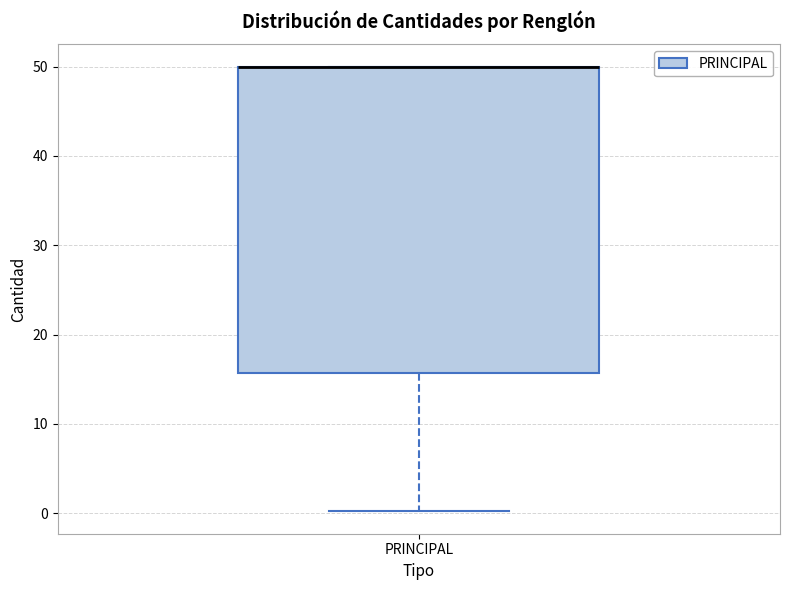

Transcribe this box plot: give where the median line is, the range the box spans, and where the two whiskers end, as read against the y-axis. The values are not printed on the chart, so give them approximately, as read against the axis.

median 50 (drawn on the box's upper edge), box 16 to 50, whiskers 0 to 50